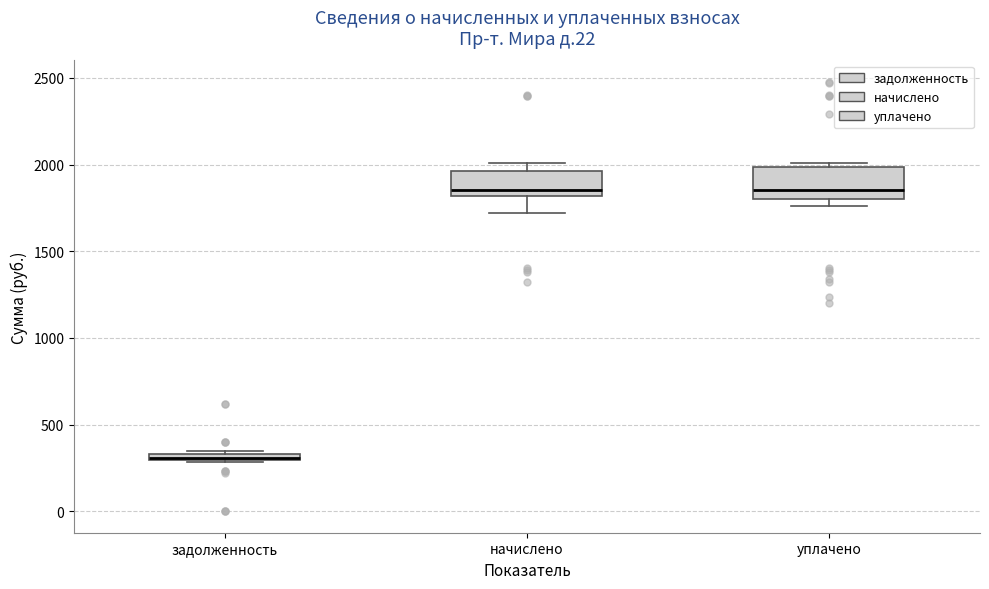

Which box's median line is the lowest?

задолженность